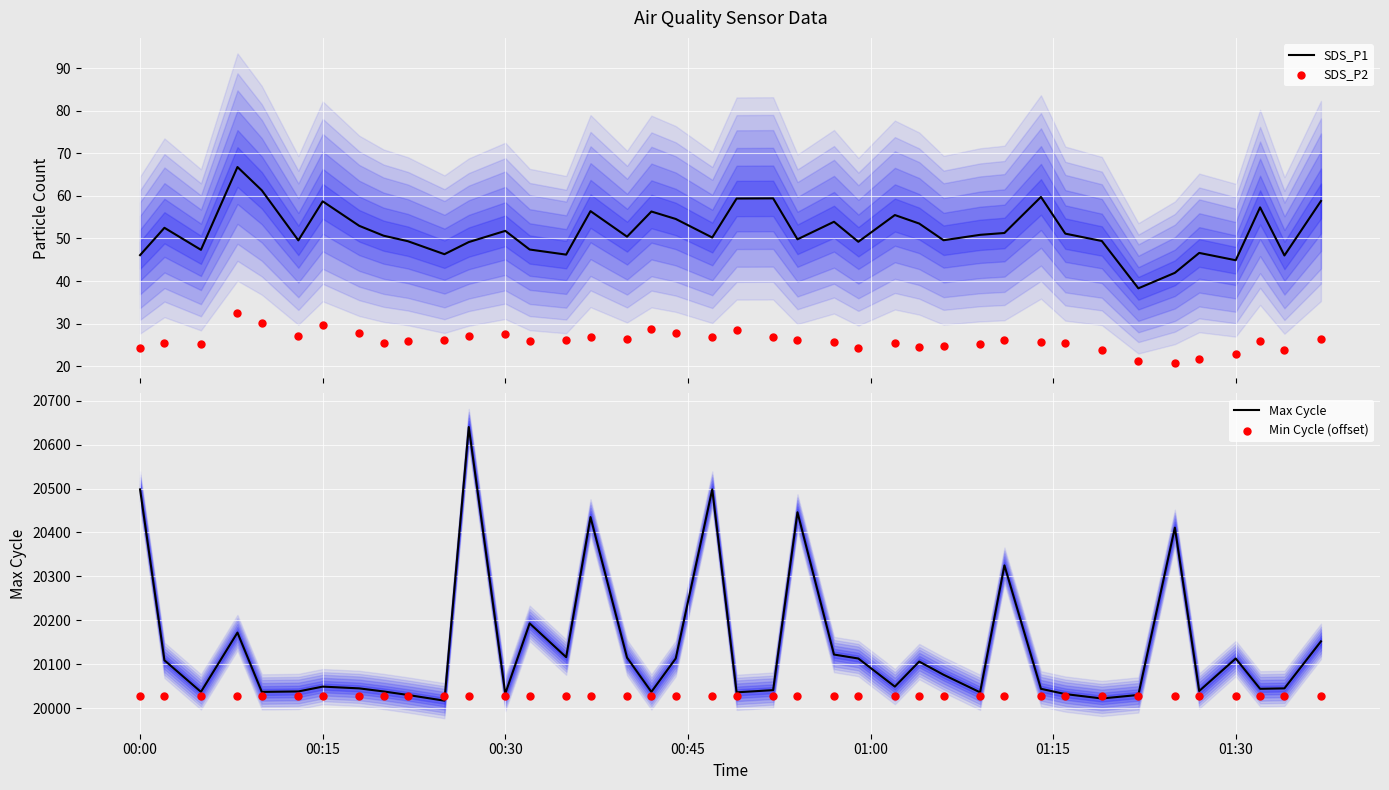

Which series contains the lowest Y value?

SDS_P2